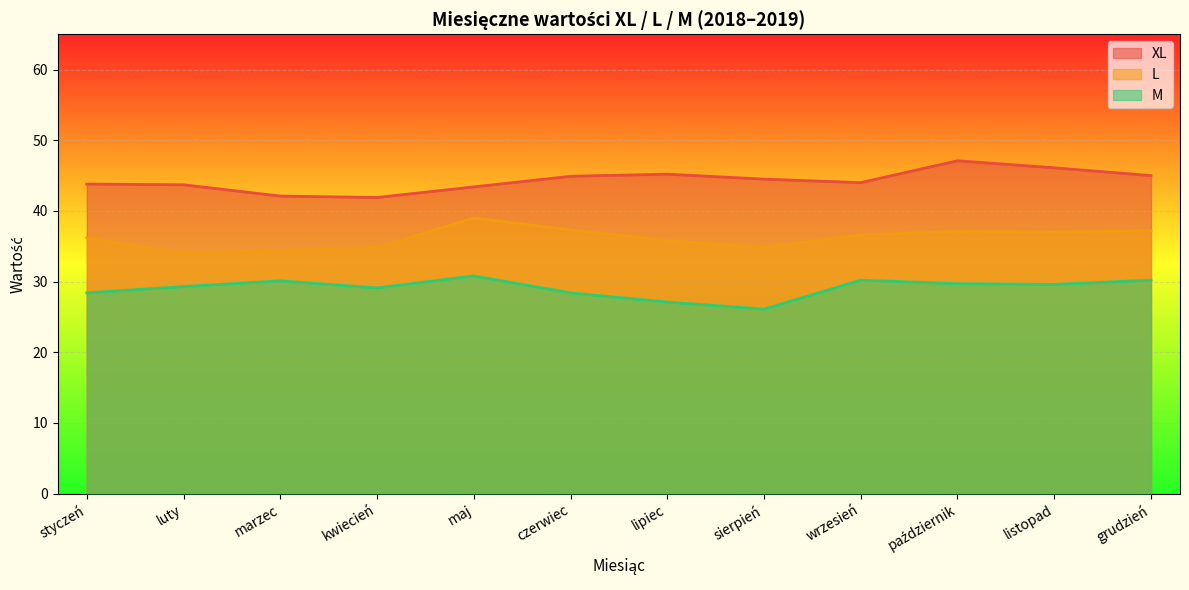

Which series has the largest range (max minus min)?

XL